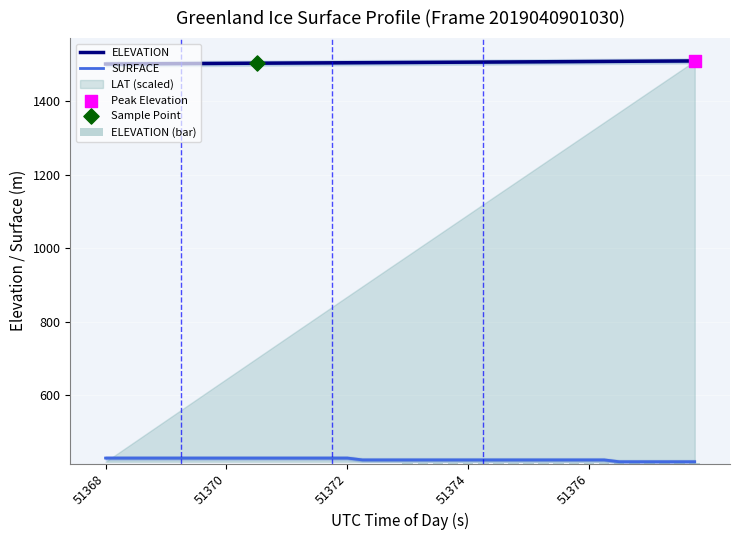

True or false: ELEVATION and SURFACE cross at least once.

False